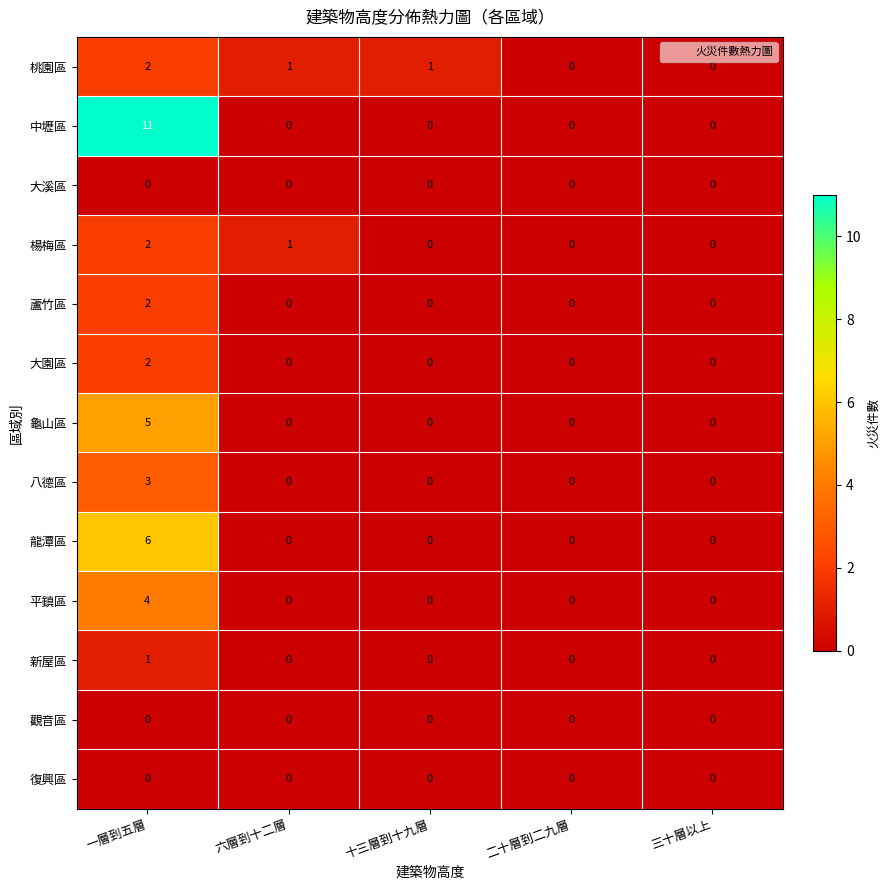

Count the 龍潭區 values in the range 0 to 1.

4